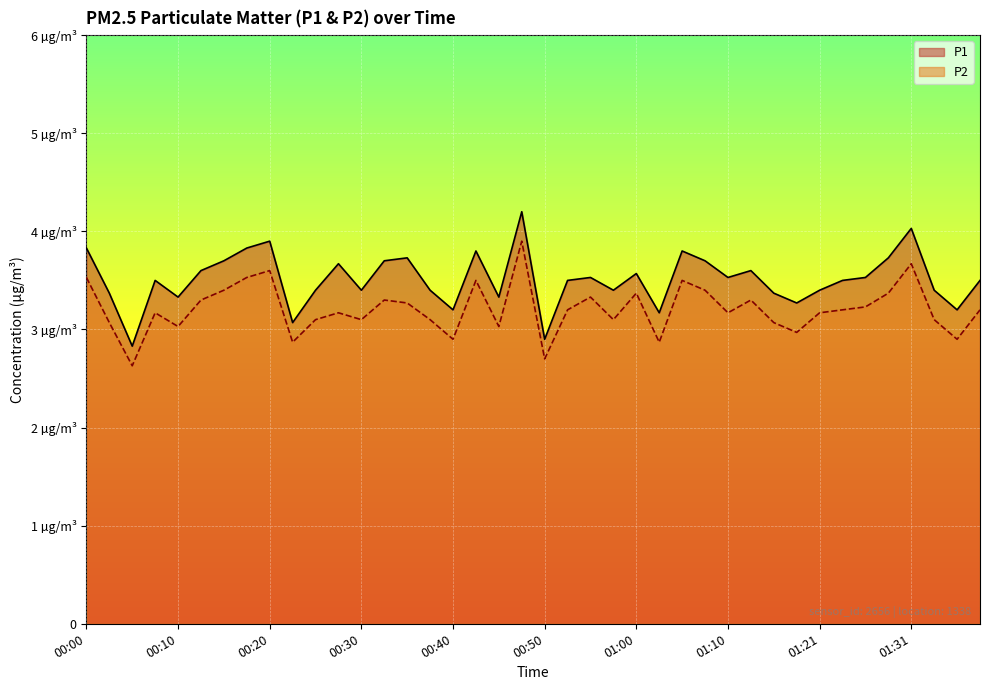

True or false: P2 (line) has a value of 4.5 at 15.

False